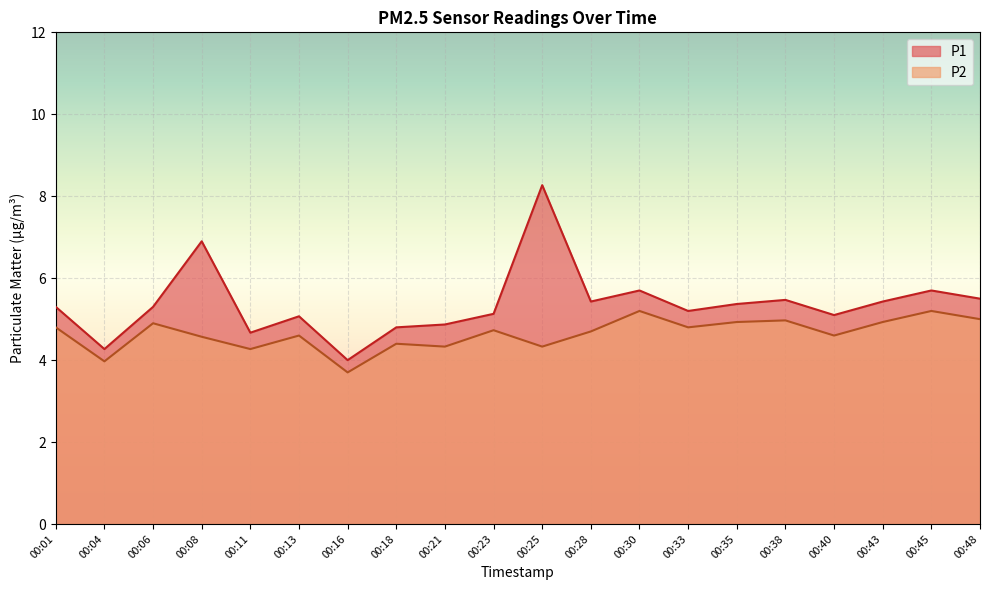

The value of P1 at 00:21 is 4.9. True or false?

True